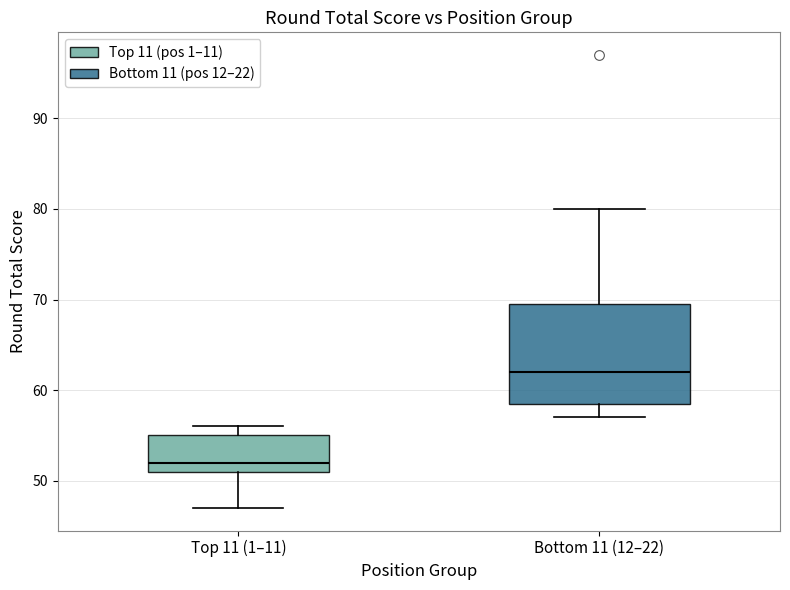

Reading left to right, read every box against the y-axis: the position of its median line, the range the box covers, and the ends of its whiskers. The values are not printed on the chart, so give them approximately, as read against the axis.

Top 11 (1–11): median 52, box 51 to 55, whiskers 47 to 56
Bottom 11 (12–22): median 62, box 59 to 70, whiskers 57 to 80